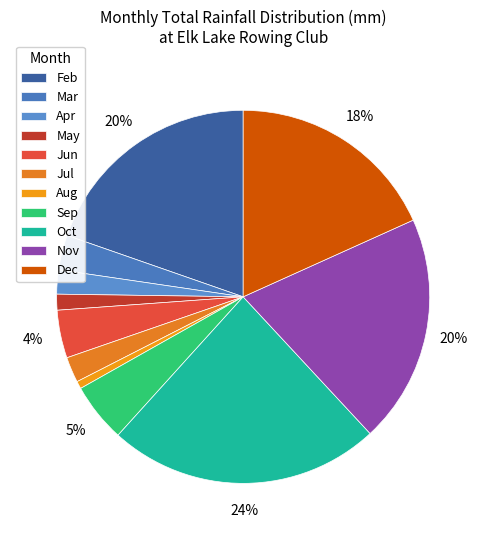

To the nearest percent, what percentage of the pie is Dec?

18%